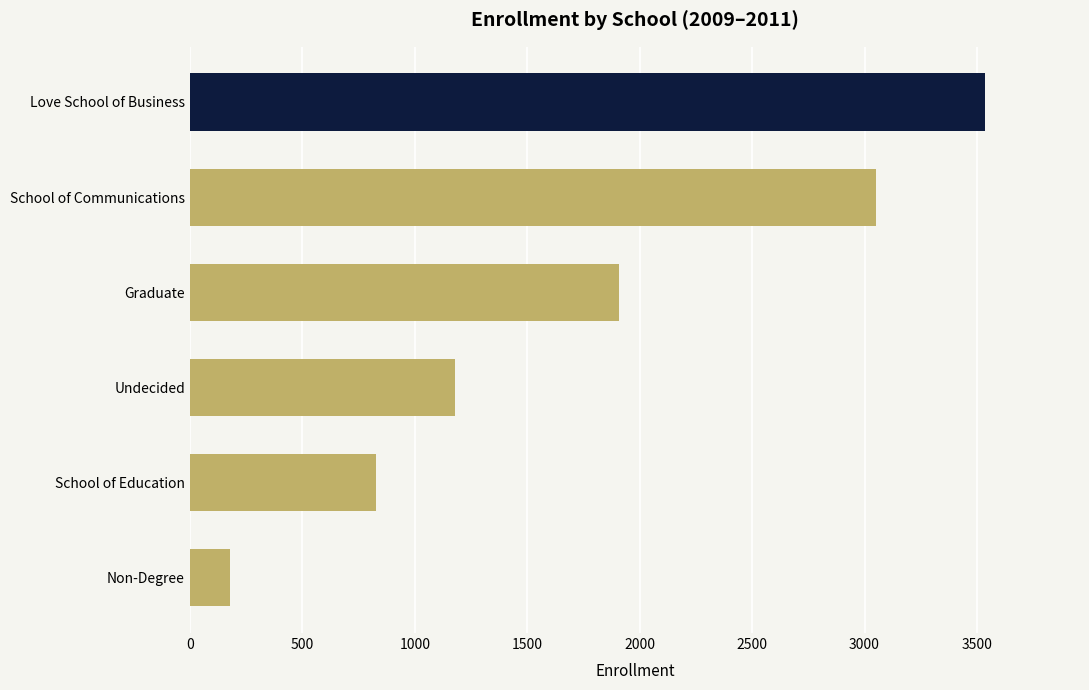

The chart shows a value of 180 at Non-Degree. True or false?

True